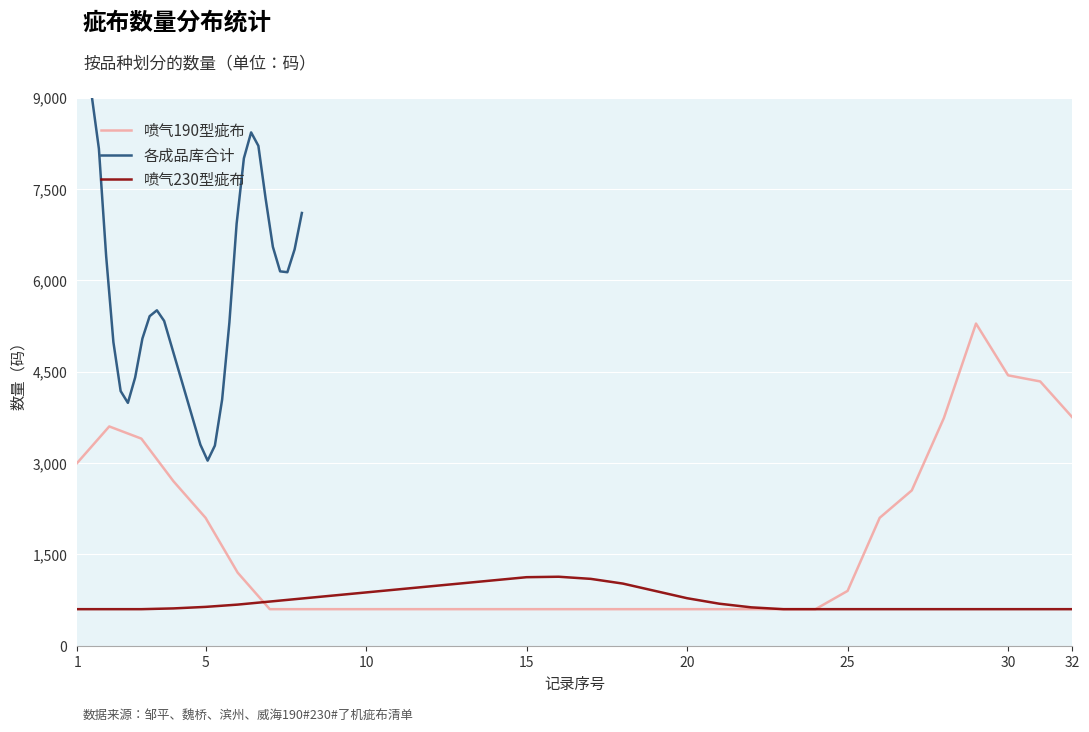

List the series in order of their peak value, highest first.

各成品库合计, 喷气190型疵布, 喷气230型疵布